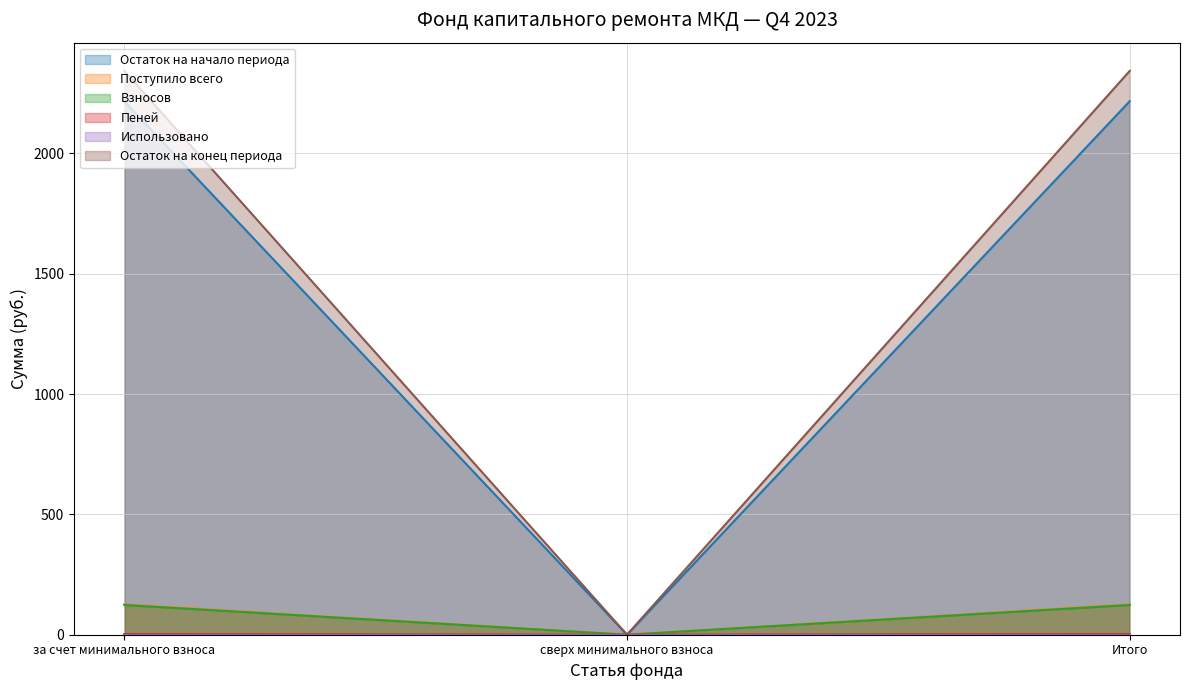

What position from the left is Итого?

3